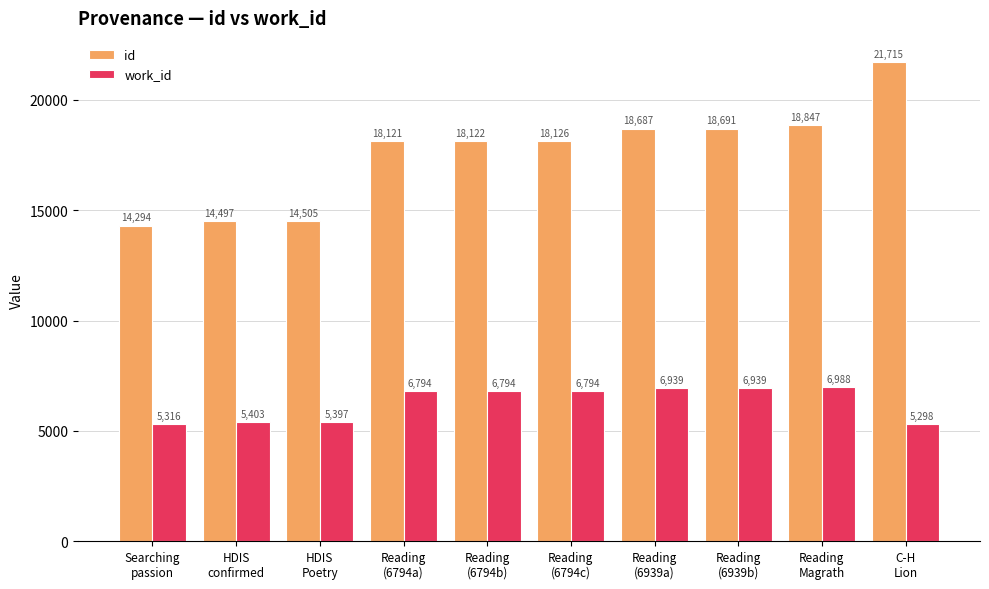

Reading left to right, transcribe all the data shown in this chart.

id: Searching
passion=14294	HDIS
confirmed=14497	HDIS
Poetry=14505	Reading
(6794a)=18121	Reading
(6794b)=18122	Reading
(6794c)=18126	Reading
(6939a)=18687	Reading
(6939b)=18691	Reading
Magrath=18847	C-H
Lion=21715
work_id: Searching
passion=5316	HDIS
confirmed=5403	HDIS
Poetry=5397	Reading
(6794a)=6794	Reading
(6794b)=6794	Reading
(6794c)=6794	Reading
(6939a)=6939	Reading
(6939b)=6939	Reading
Magrath=6988	C-H
Lion=5298